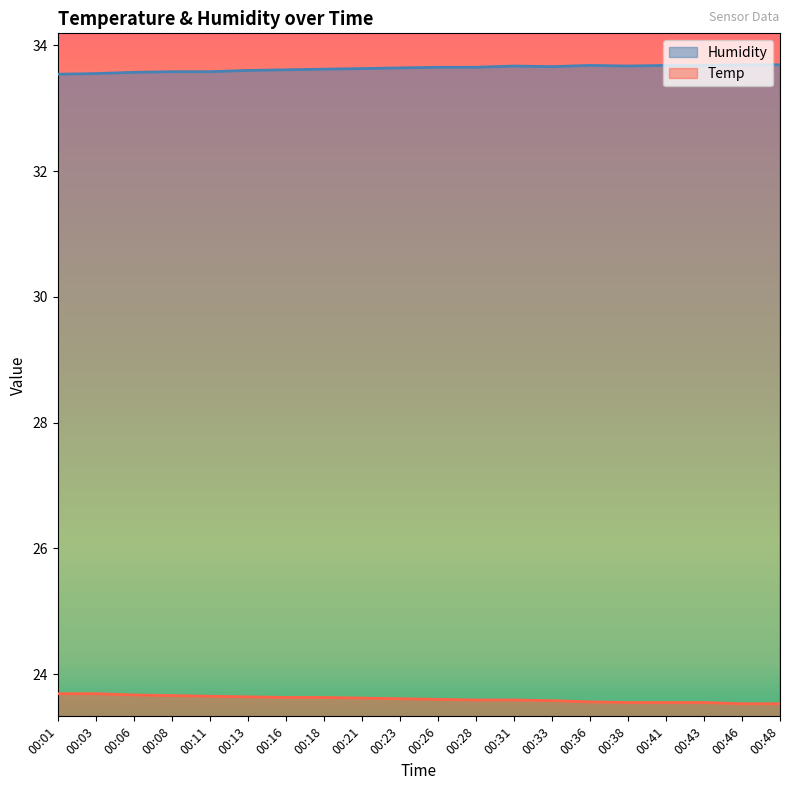

What is the value of the Humidity point at the 10th from the left?

33.6